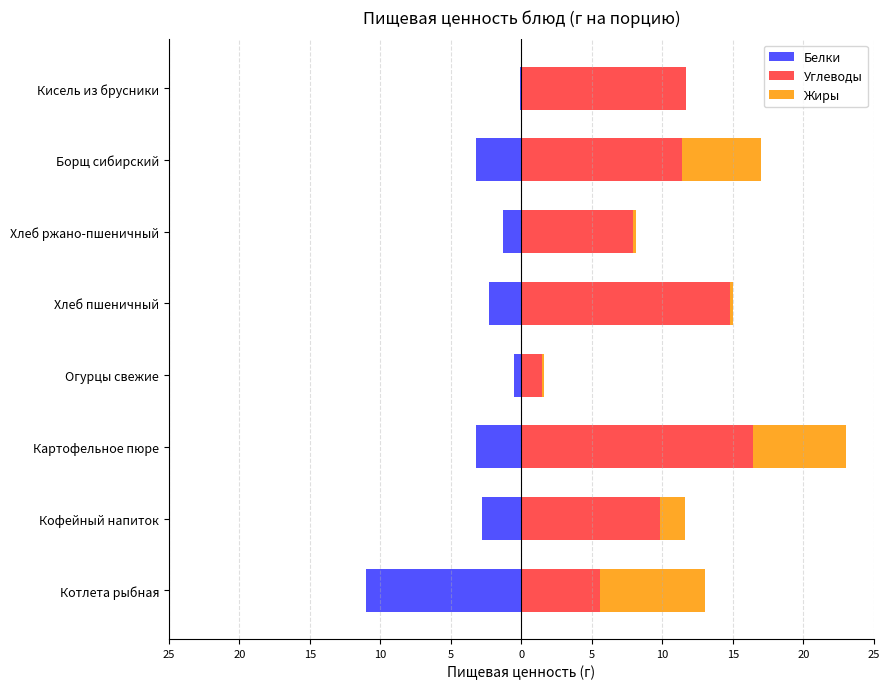

What are all the series names shown in the legend?

Белки, Углеводы, Жиры